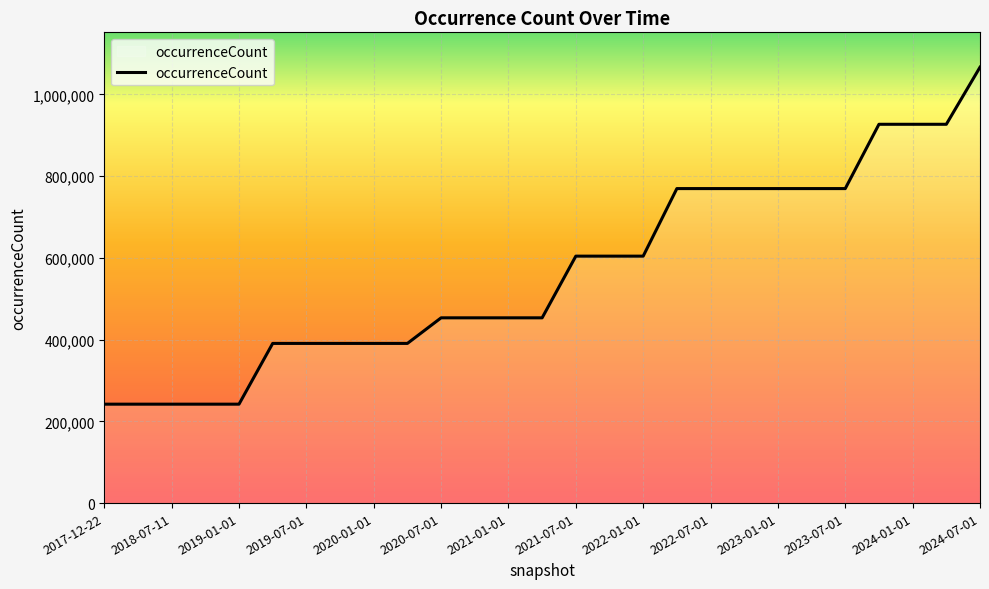

What is the minimum value shown in the chart?

242008